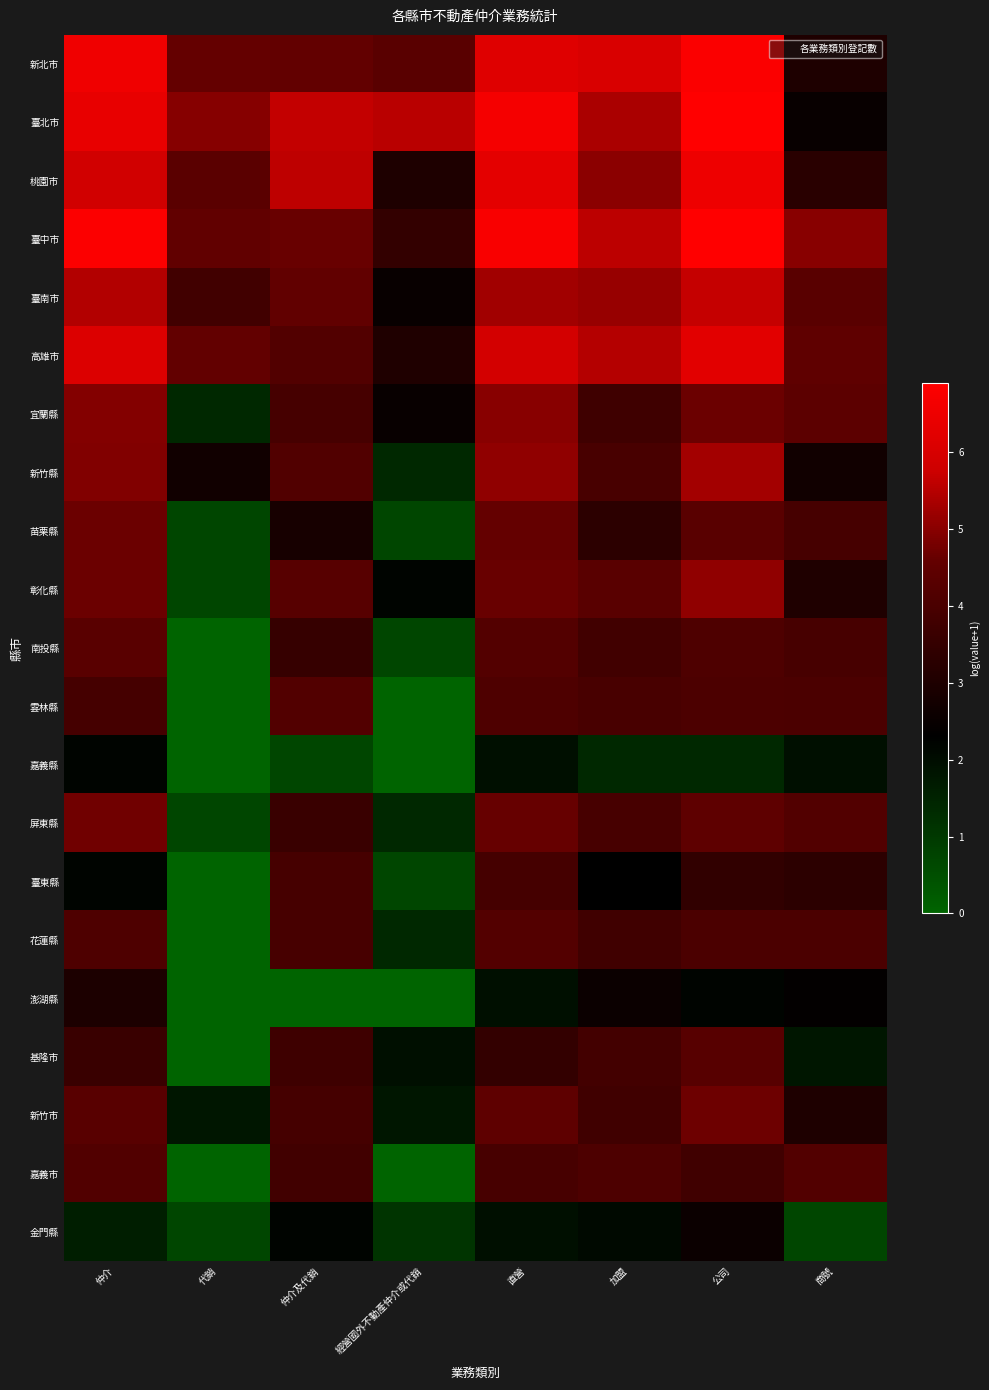

Which label corresponds to the largest value in the chart?

公司